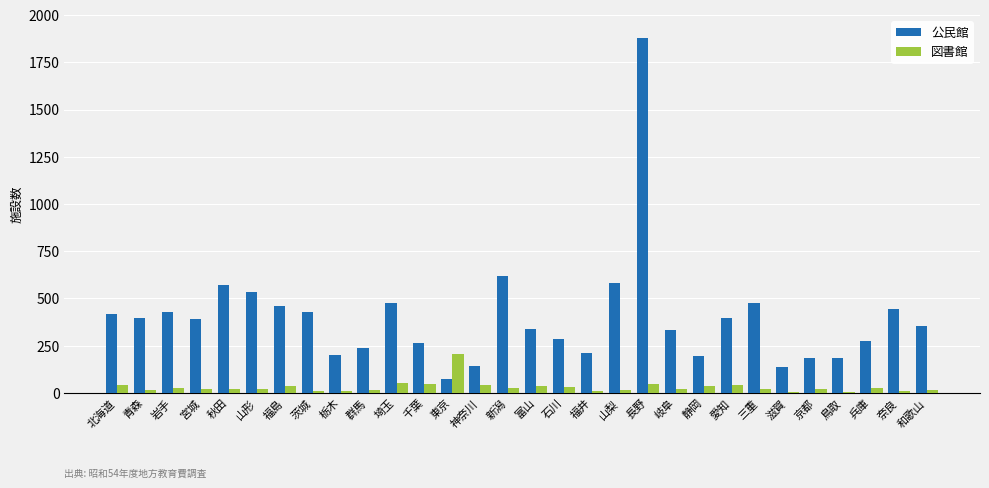

True or false: 公民館 has a value of 432 at 兵庫.

False